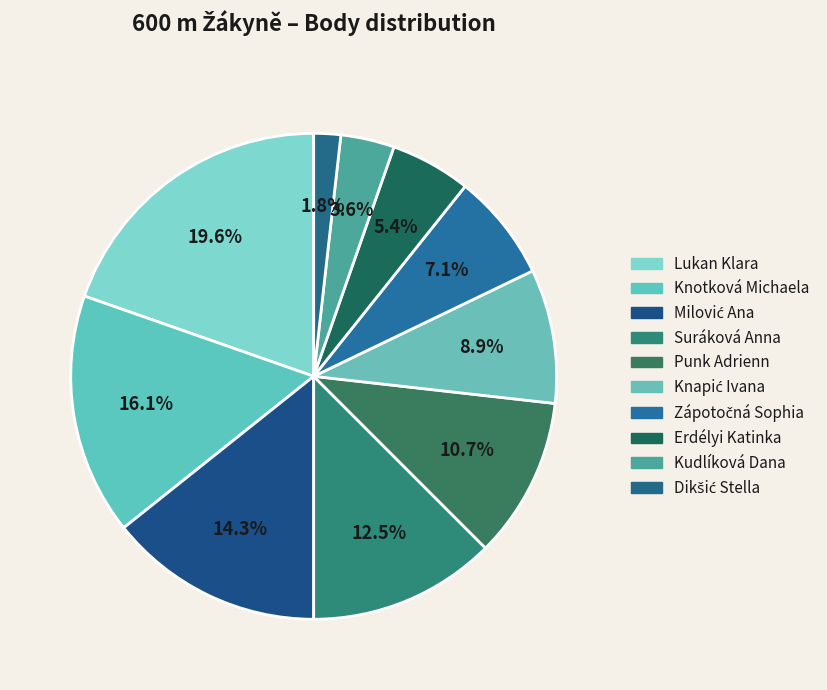

How many slices are in this pie chart?

10